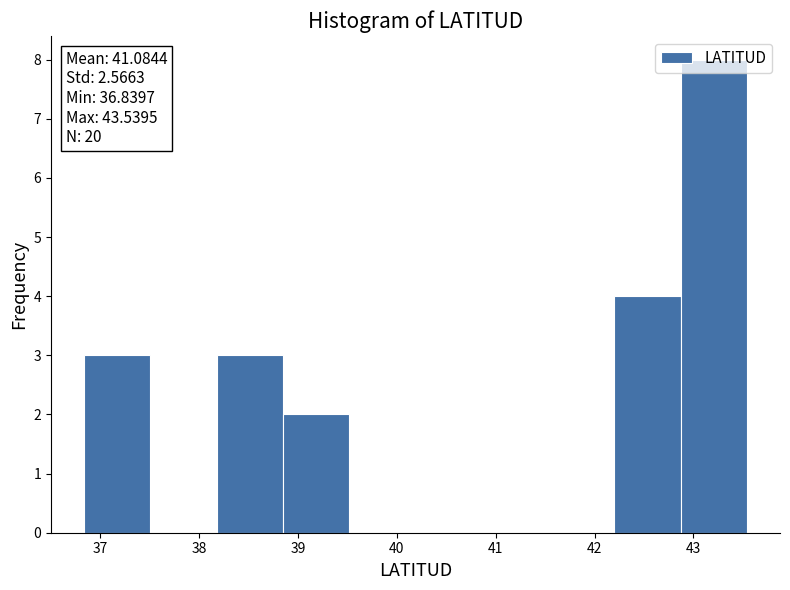

Over which range of the x-axis is the bar tallest?

42.9 to 43.5